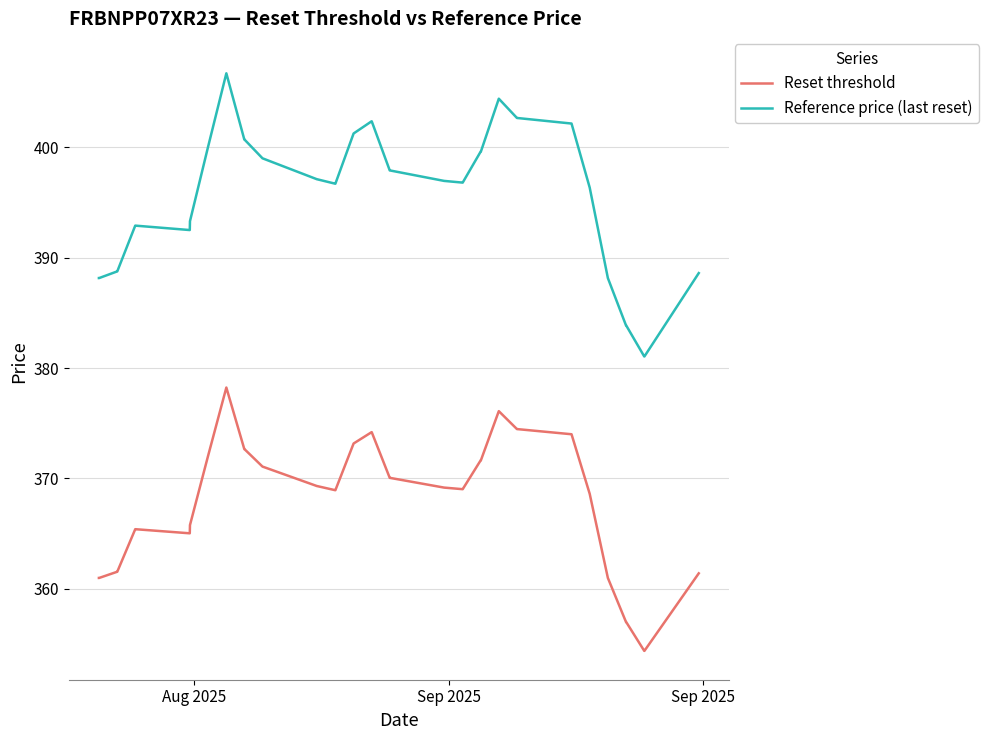

Which series has the largest total across all categories?

Reference price (last reset)